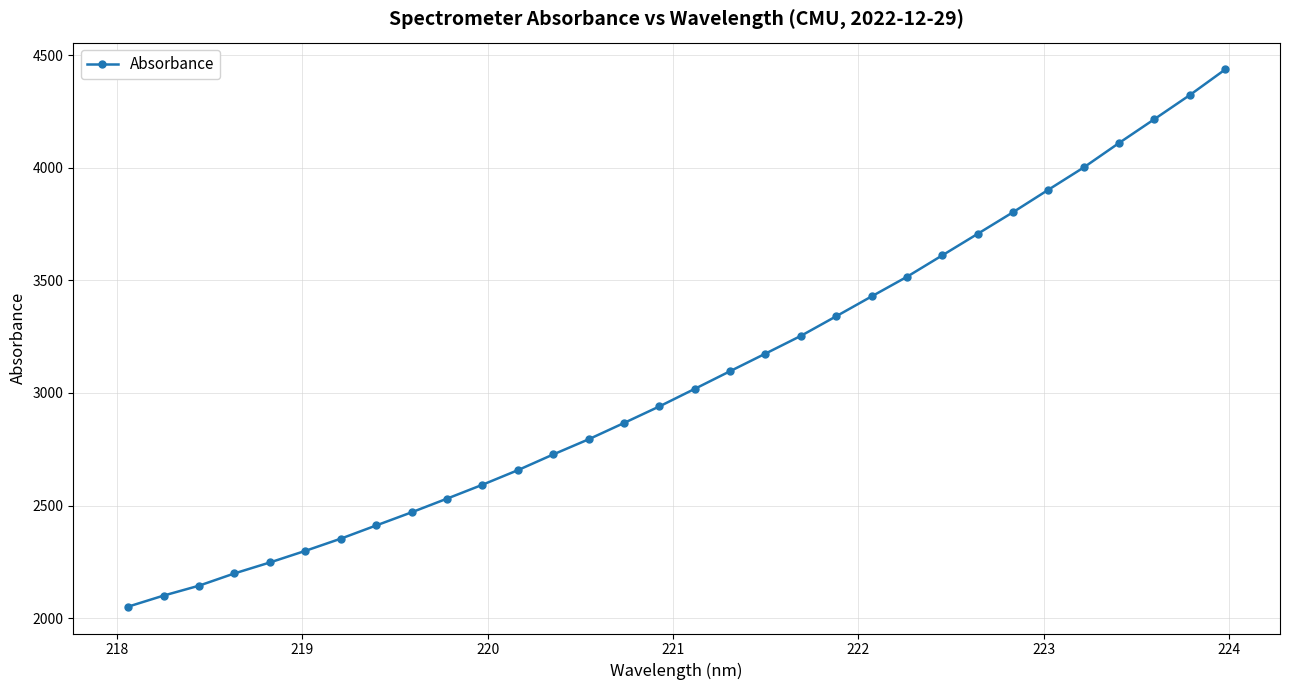

What is the value of the 5th point from the left?

2247.5